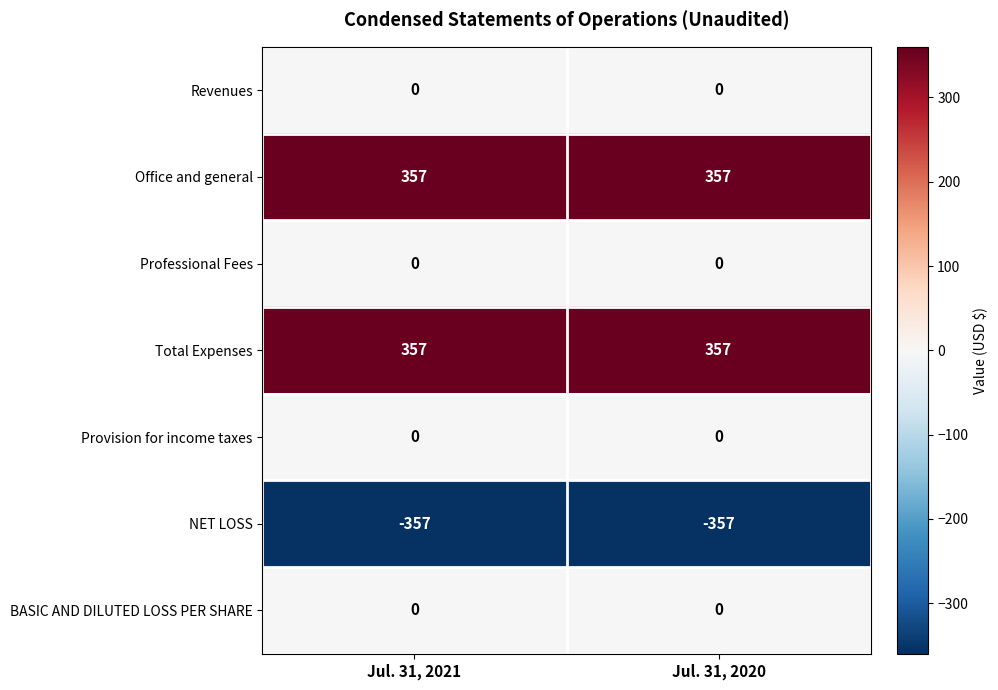

Count the number of categories in the chart.

2